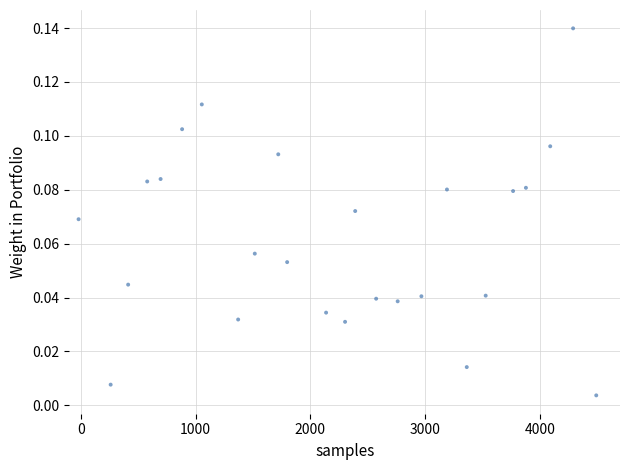

What is the range of X values (max minus min)?

4513.0